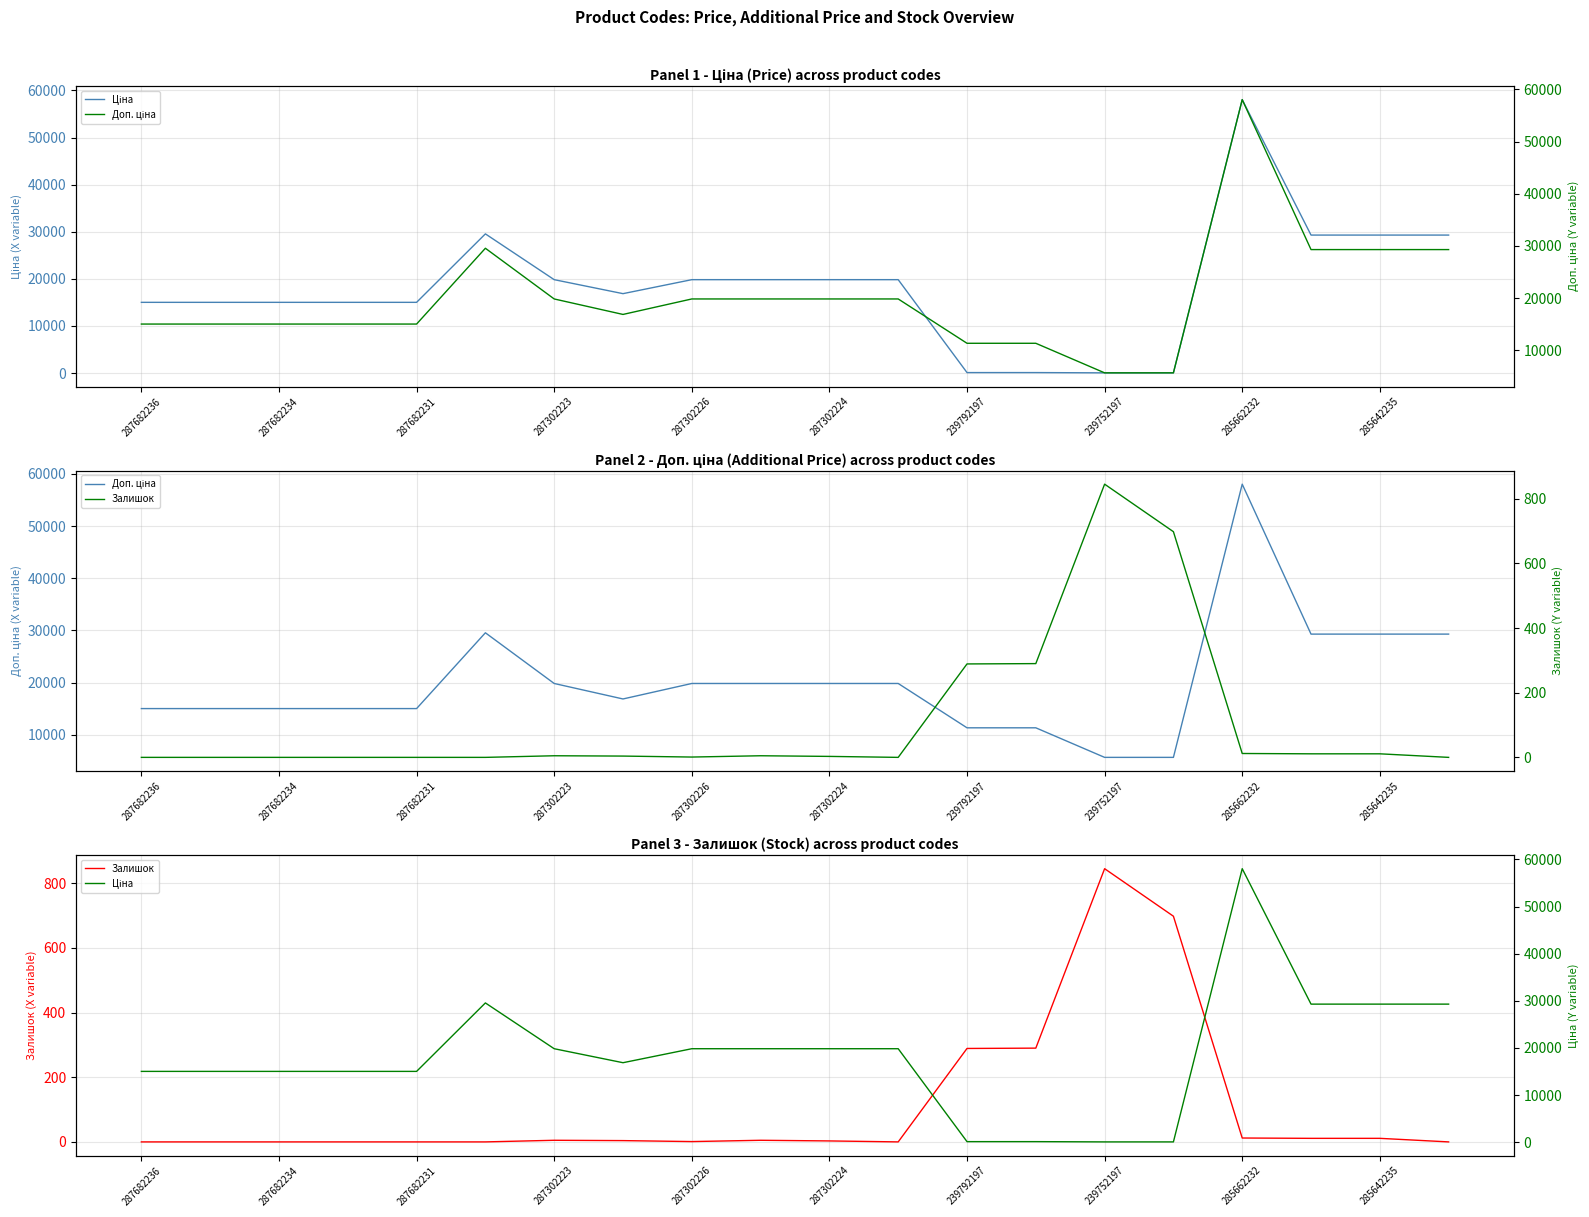

Is the value of Залишок at 11 greater than the value of Доп. ціна at 13?

No